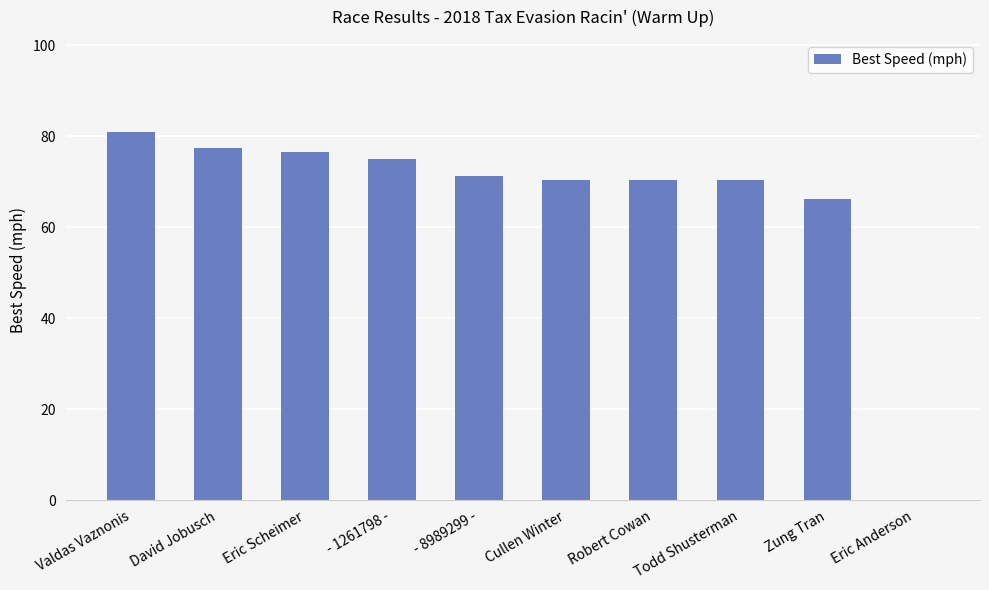

Which label corresponds to the largest value in the chart?

Valdas Vaznonis